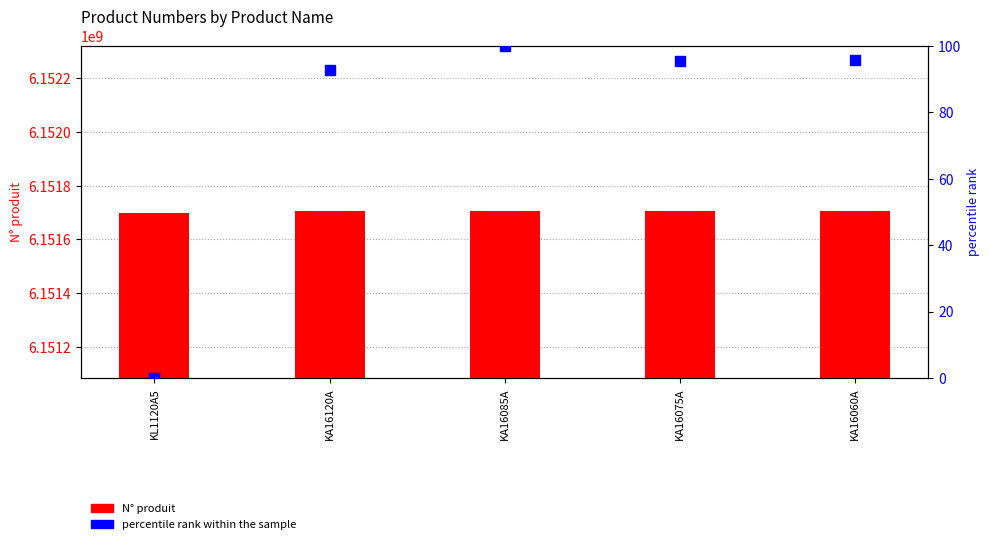

Which series reaches the maximum Y coordinate?

N° produit